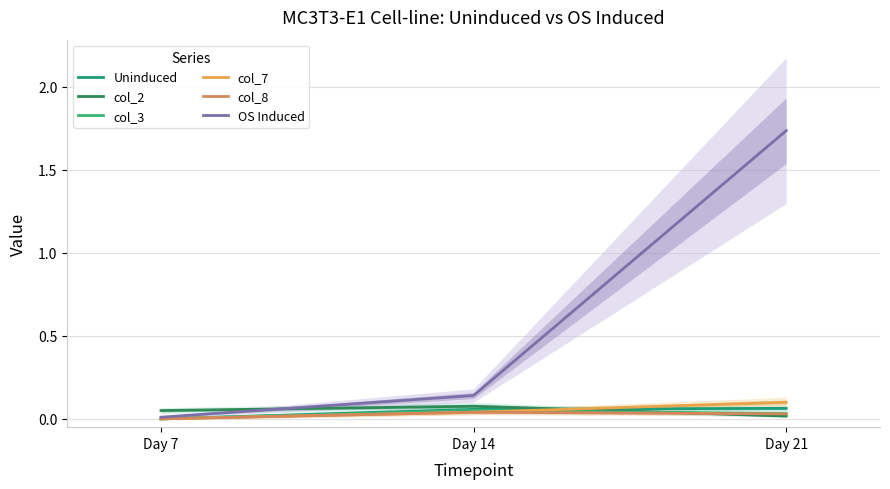

Which series has the largest total across all categories?

OS Induced